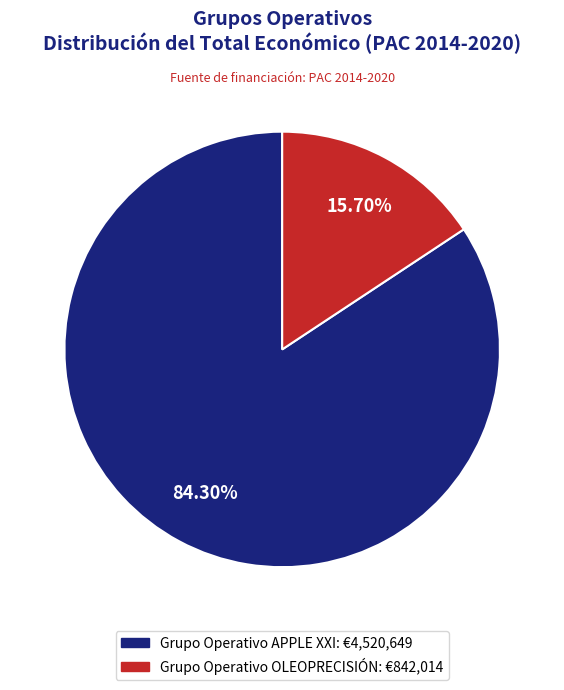

Count the number of slices in the pie.

2